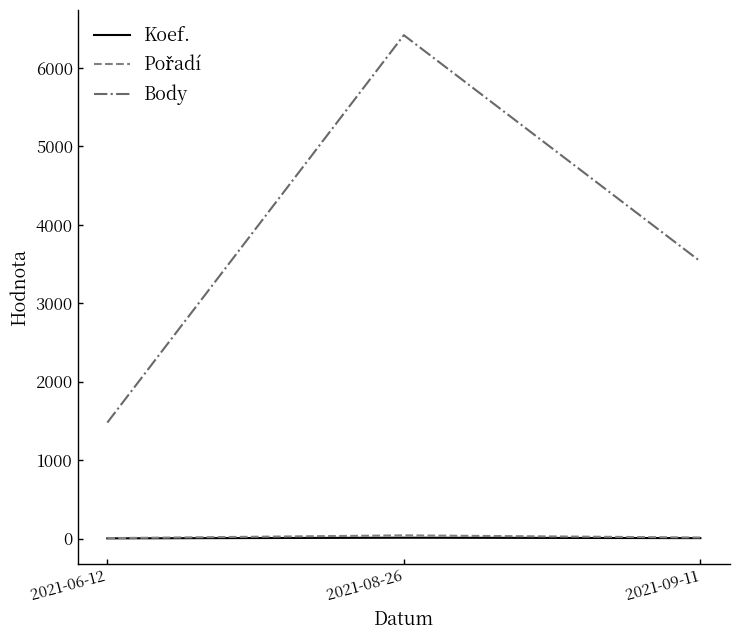

Does the chart display data point markers on the line(s)?

No